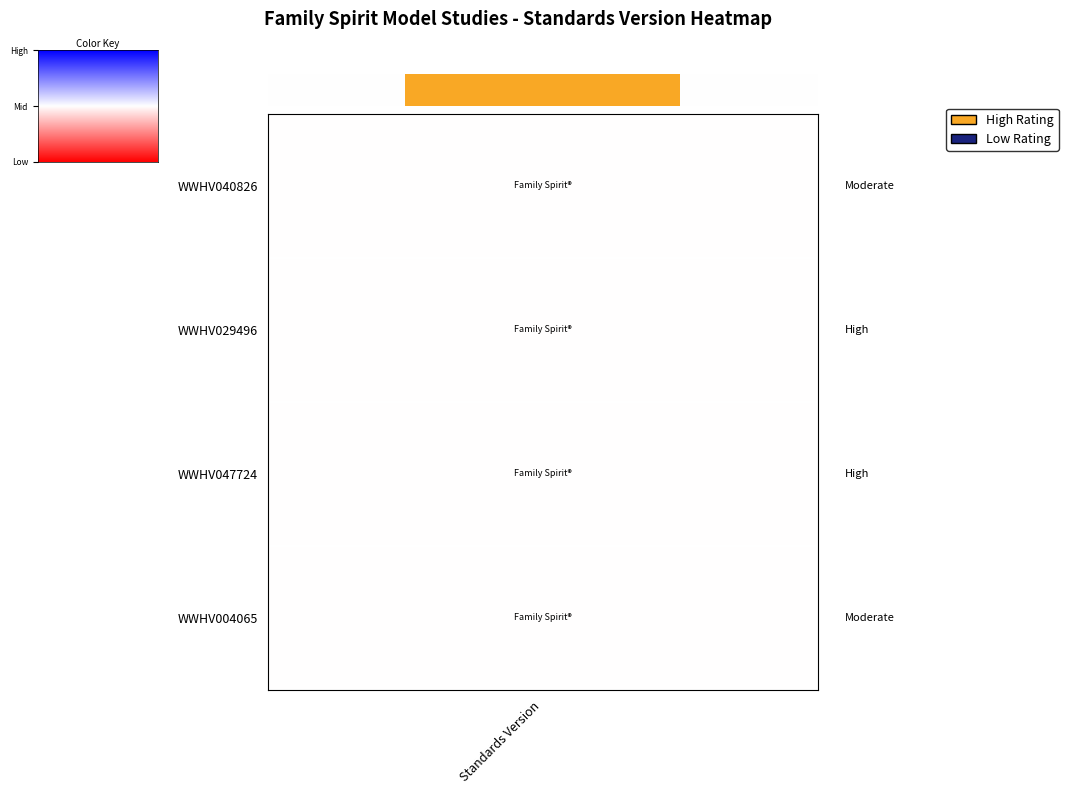

Is it true that the value at 2 is 1.5?

False